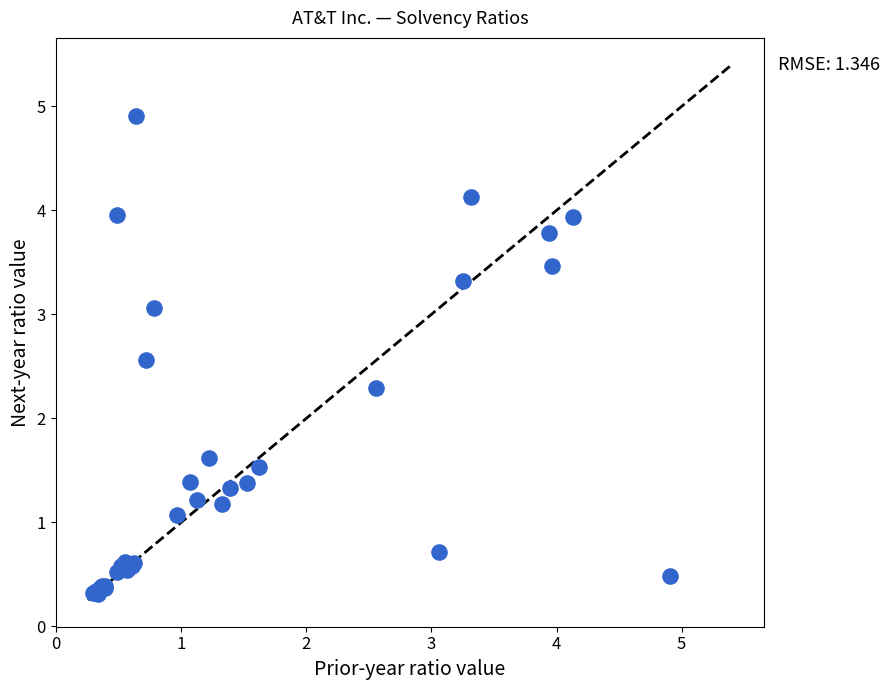

What Y value in the scatter plot is closest to 2?

2.3